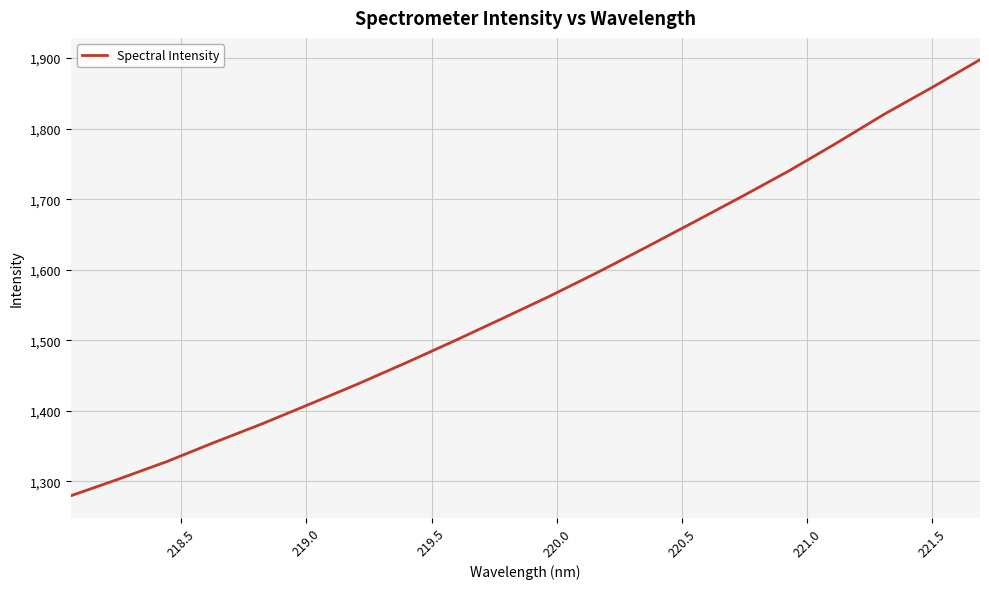

What is the difference between the maximum and minimum values?

617.9